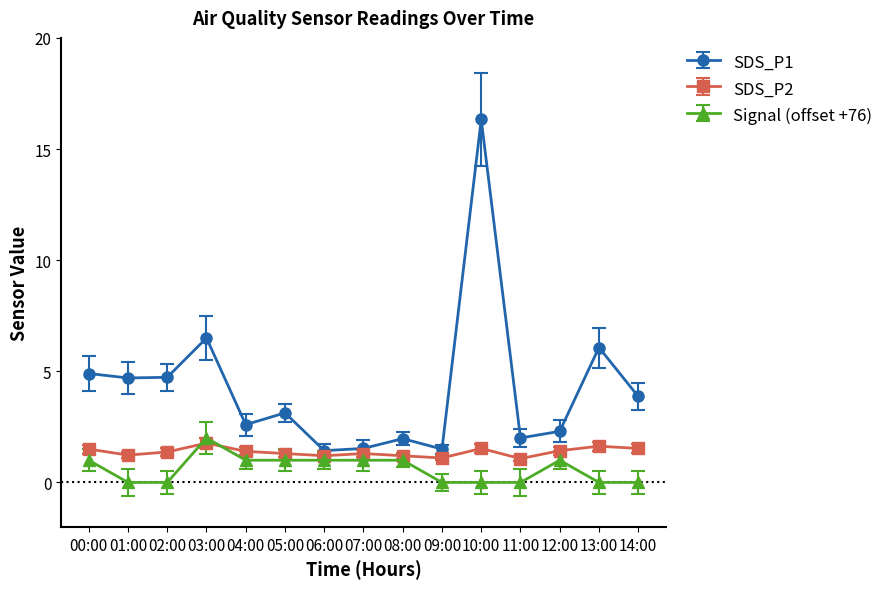

At how many categories does at least one series exceed 12?

1